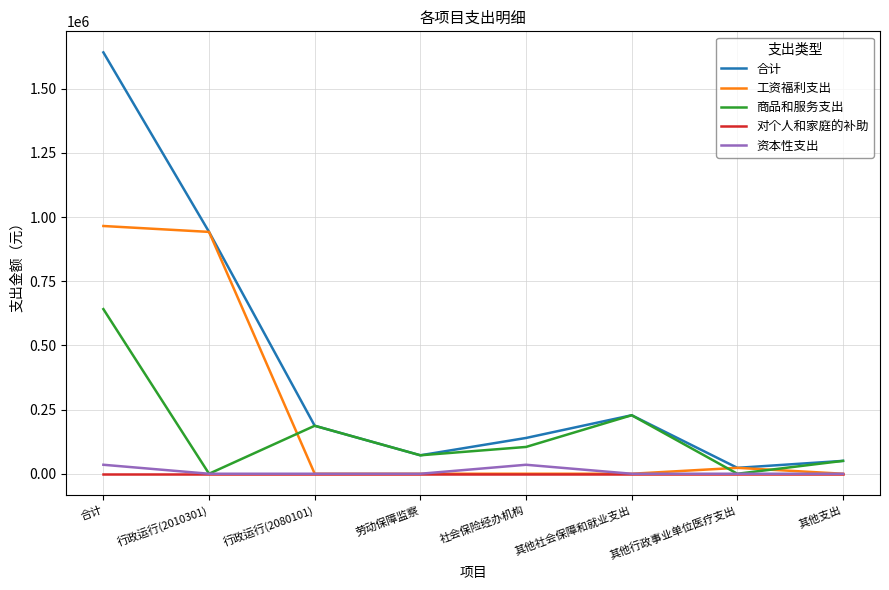

Which series has the largest total across all categories?

合计